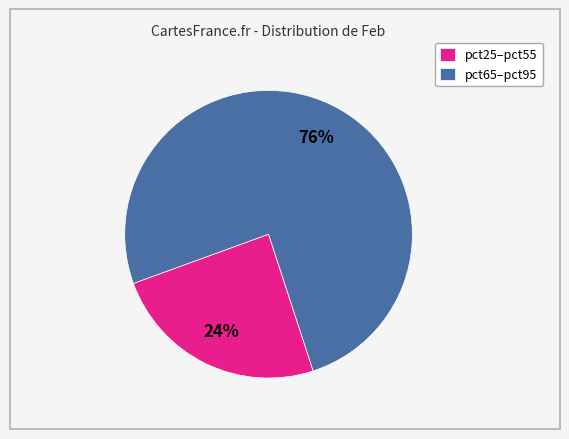

How many slices are in this pie chart?

2